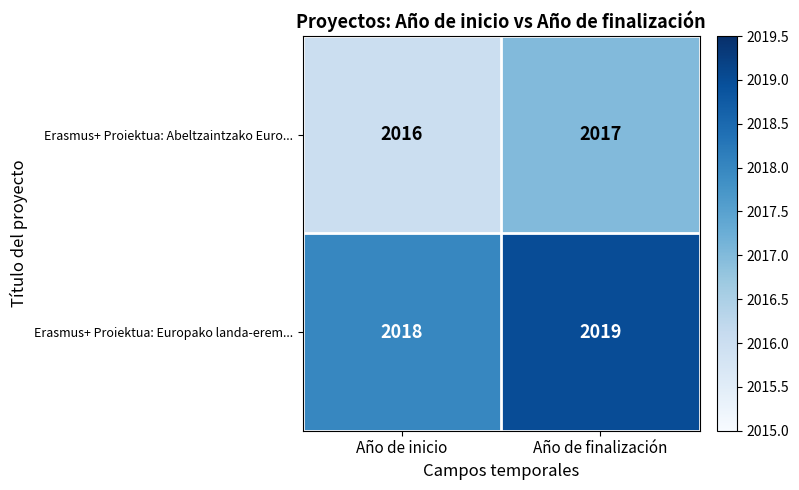

Rank the series by their maximum value, from lowest to highest.

Erasmus+ Proiektua: Abeltzaintzako Euro..., Erasmus+ Proiektua: Europako landa-erem...